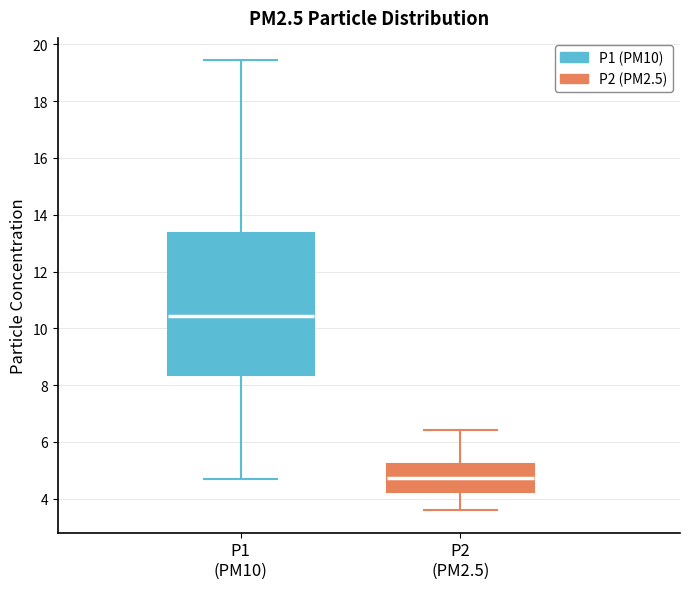

Where does the lower whisker of the box for P2 (PM2.5) end on the y-axis? The values are not printed on the chart, so give them approximately, as read against the axis.

3.6